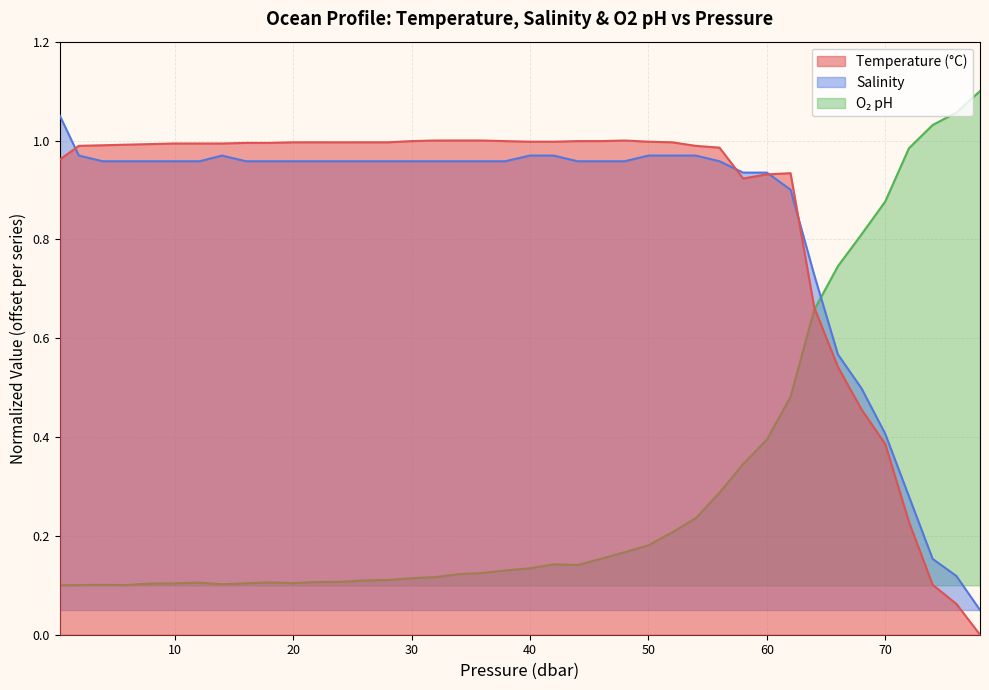

Which series changed the most between 0.3 and 24.0?

s